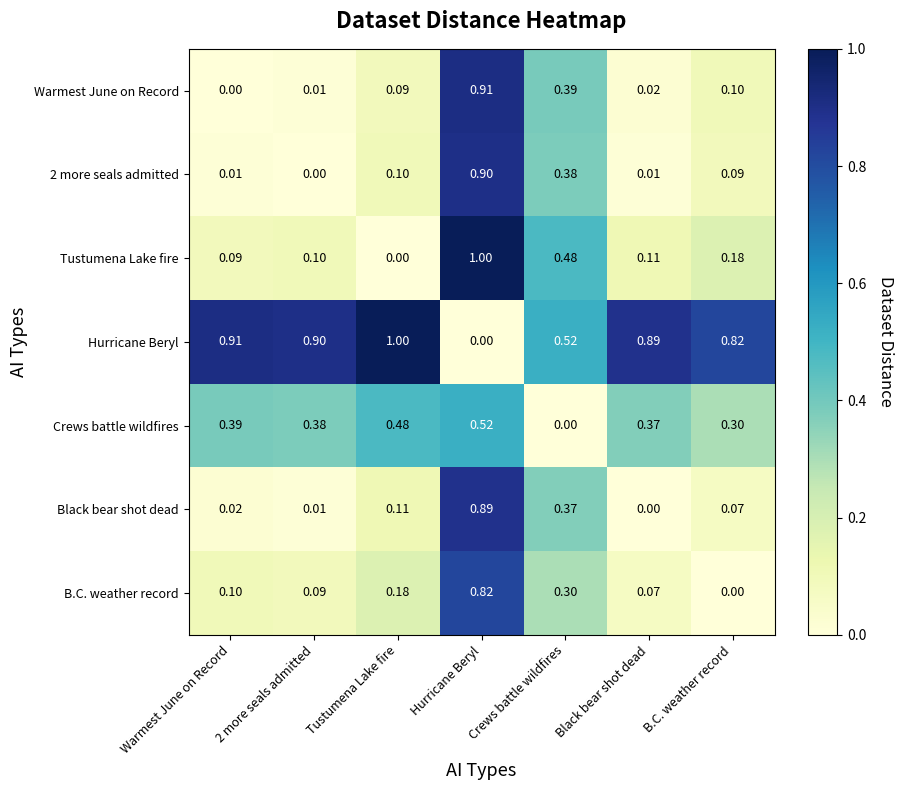

Which category has the lowest value in the Hurricane Beryl series?

Hurricane Beryl